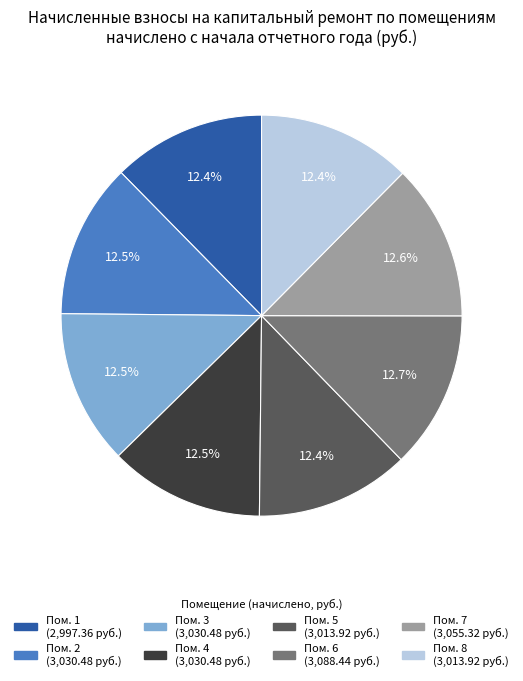

How many slices are in this pie chart?

8